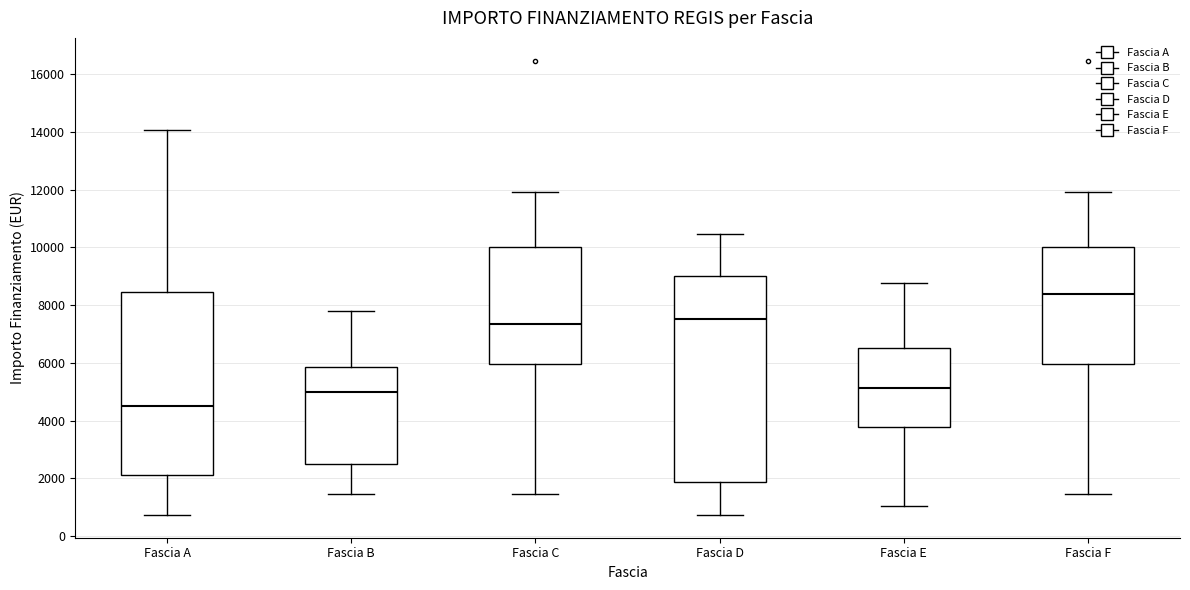

Reading left to right, transcribe this box plot: for each box, give where its median line is, the range the box spans, and where its two whiskers end, as read against the y-axis. The values are not printed on the chart, so give them approximately, as read against the axis.

Fascia A: median 4400, box 2200 to 8400, whiskers 800 to 14000
Fascia B: median 5000, box 2400 to 5800, whiskers 1400 to 7800
Fascia C: median 7400, box 6000 to 10000, whiskers 1400 to 12000
Fascia D: median 7600, box 1800 to 9000, whiskers 800 to 10400
Fascia E: median 5200, box 3800 to 6600, whiskers 1000 to 8800
Fascia F: median 8400, box 6000 to 10000, whiskers 1400 to 12000